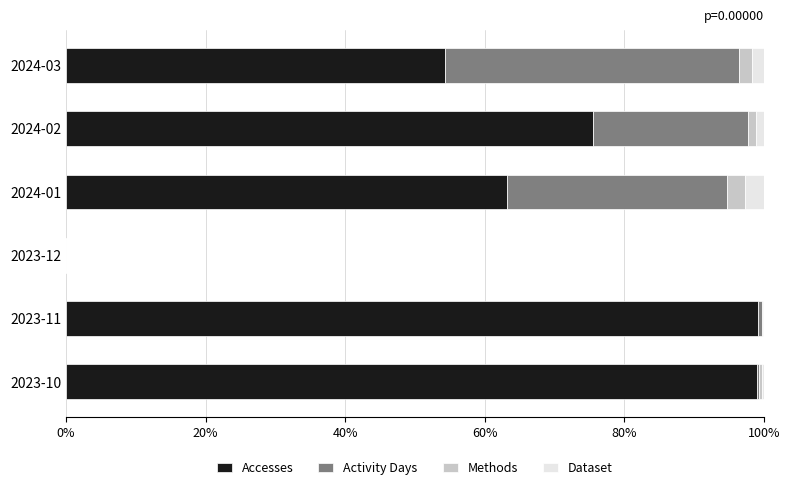

What is the sum of all Accesses values?

391.4